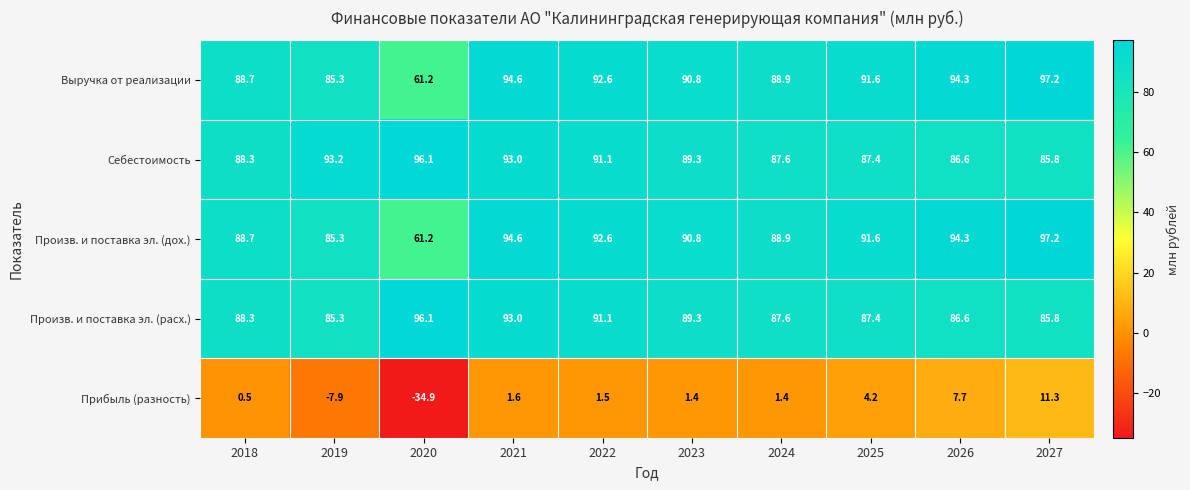

At which label does Себестоимость reach its minimum?

2027